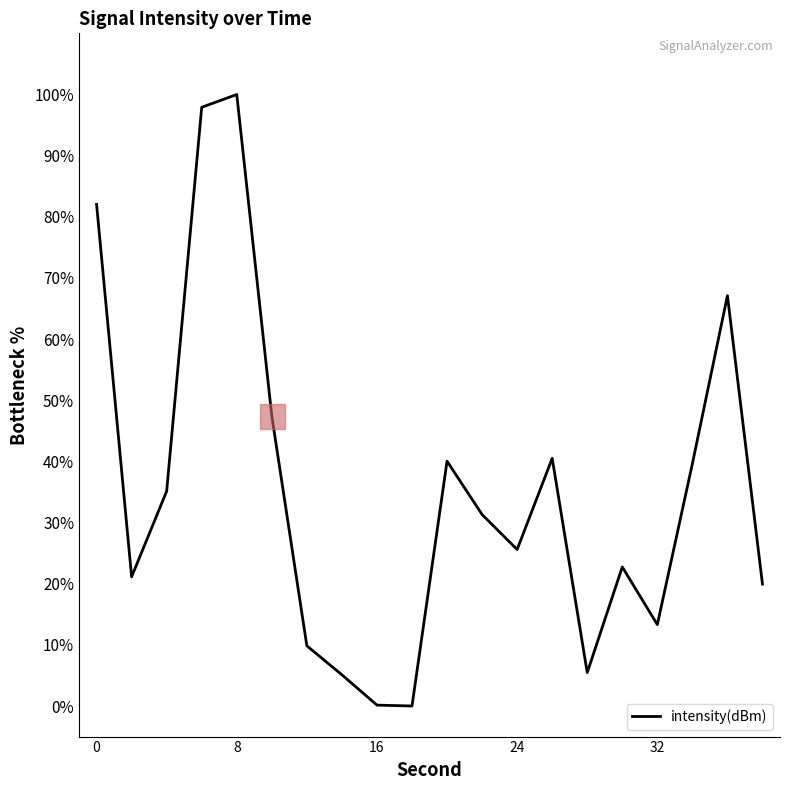

What is the difference between the maximum and minimum values?

100.0